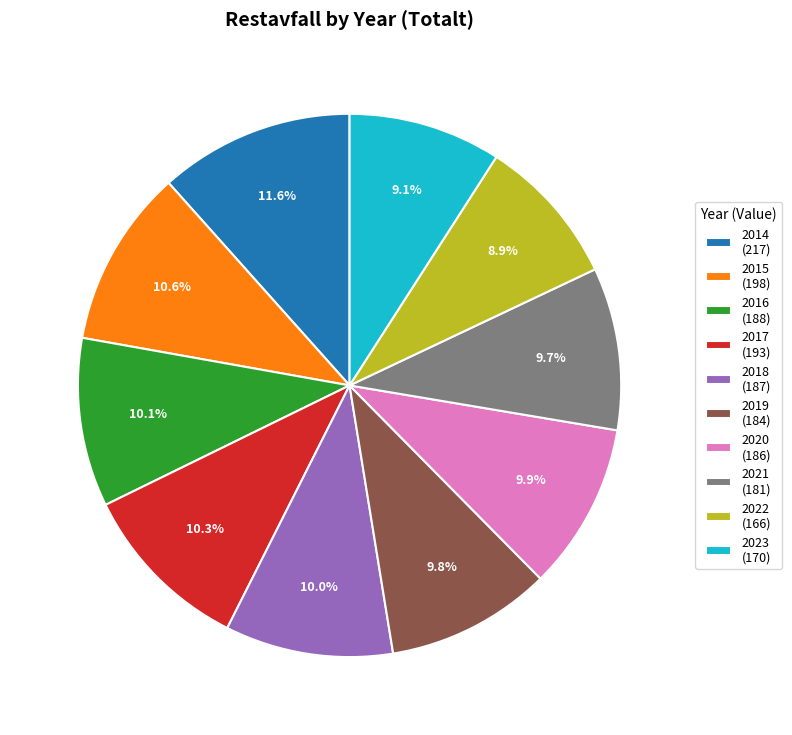

Does 2017 (193) account for over 50% of the chart?

No